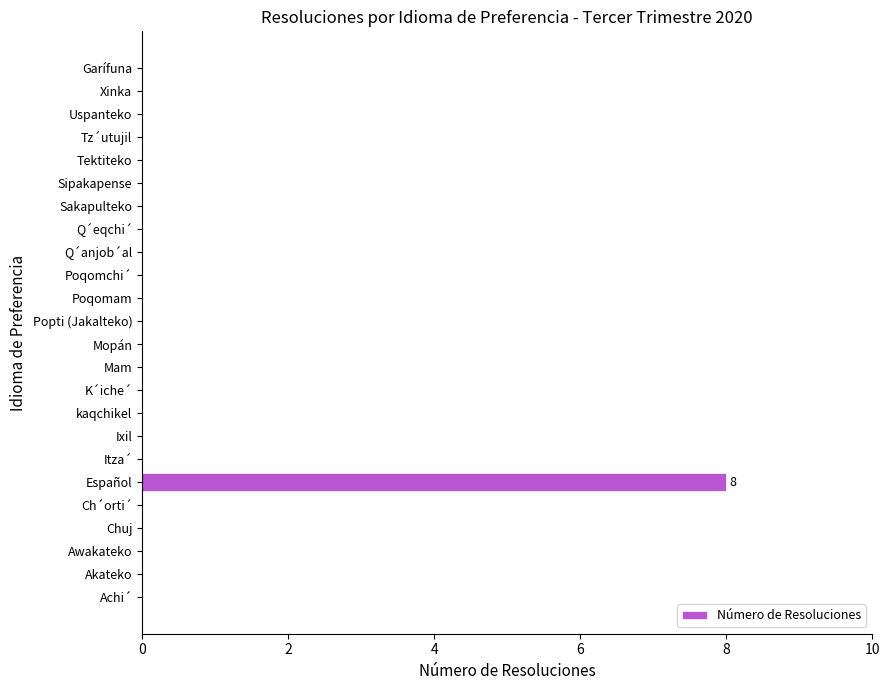

What is the sum of all values?

8